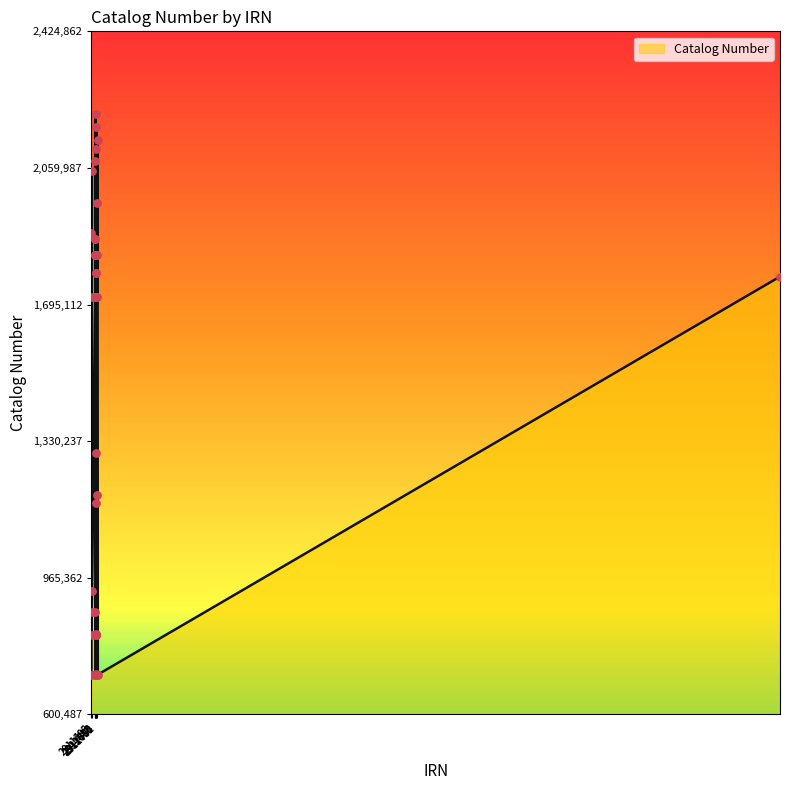

What is the smallest value displayed?

706456